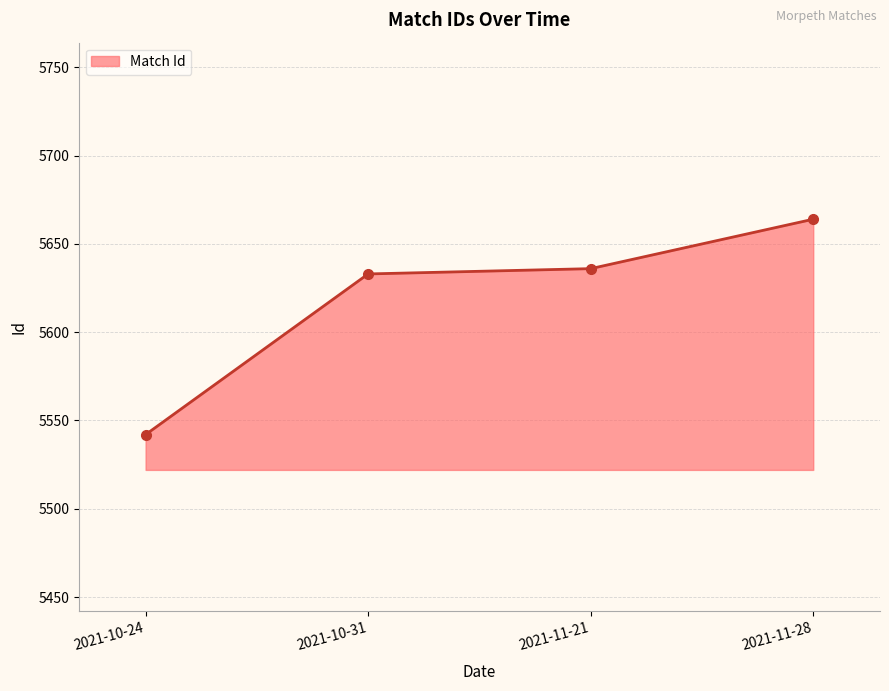

Which has a higher value, 2021-10-31 or 2021-10-24?

2021-10-31